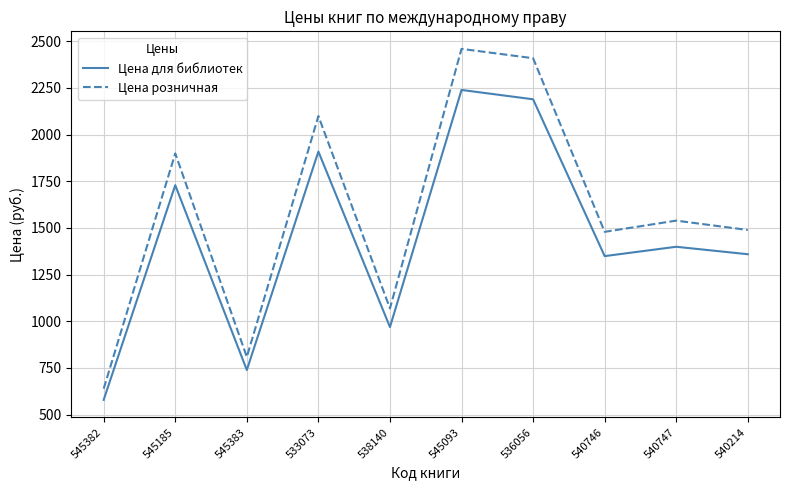

At which label is Цена розничная closest to 1549?

540747